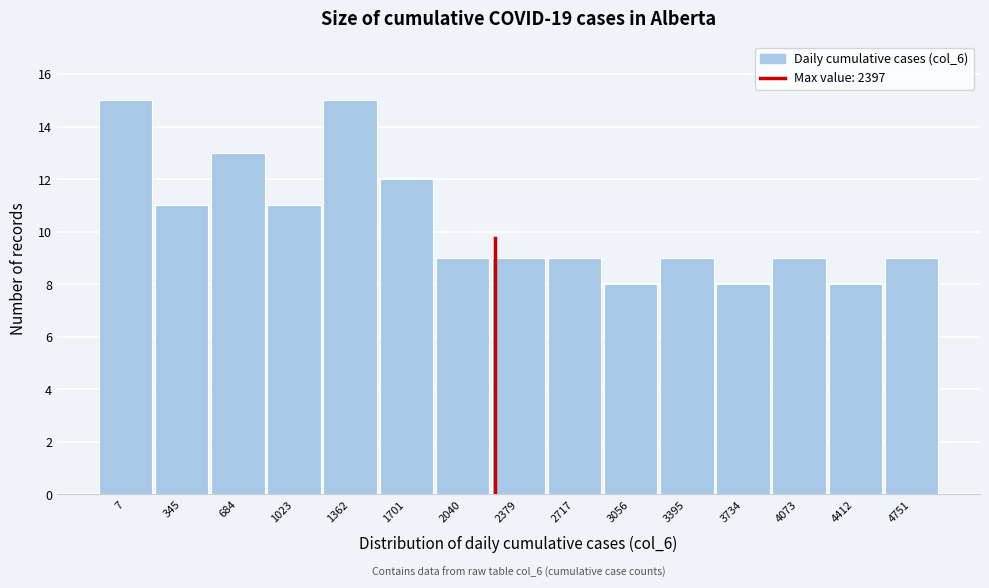

Reading left to right, extract all data points from this chart.

7=15	345=11	684=13	1023=11	1362=15	1701=12	2040=9	2379=9	2717=9	3056=8	3395=9	3734=8	4073=9	4412=8	4751=9